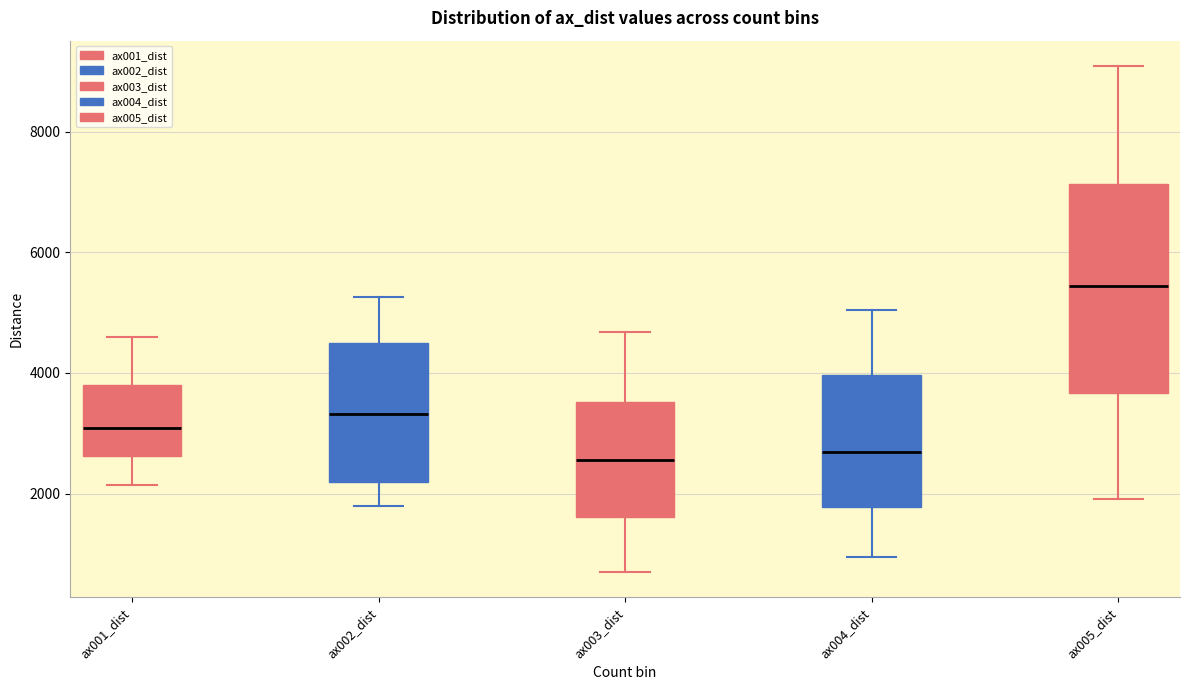

Reading left to right, transcribe this box plot: for each box, give where its median line is, the range the box spans, and where its two whiskers end, as read against the y-axis. The values are not printed on the chart, so give them approximately, as read against the axis.

ax001_dist: median 3000, box 2600 to 3800, whiskers 2200 to 4600
ax002_dist: median 3400, box 2200 to 4400, whiskers 1800 to 5200
ax003_dist: median 2600, box 1600 to 3600, whiskers 800 to 4600
ax004_dist: median 2600, box 1800 to 4000, whiskers 1000 to 5000
ax005_dist: median 5400, box 3600 to 7200, whiskers 2000 to 9000